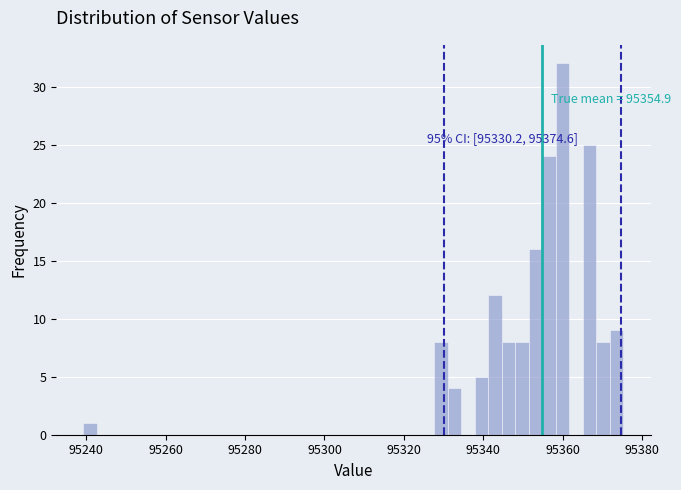

Read against the x-axis, roughly where is the centre of the tallest bar?

95360